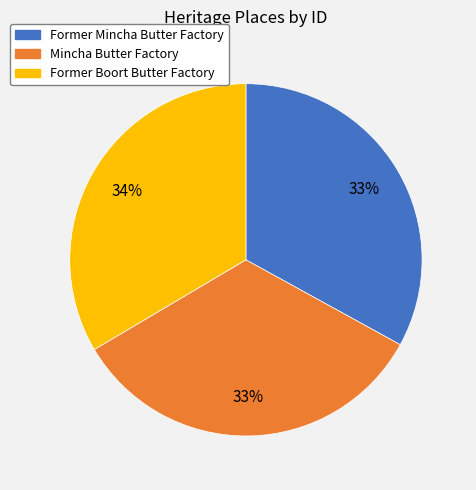

Is it true that Mincha Butter Factory is 33% of the pie?

True